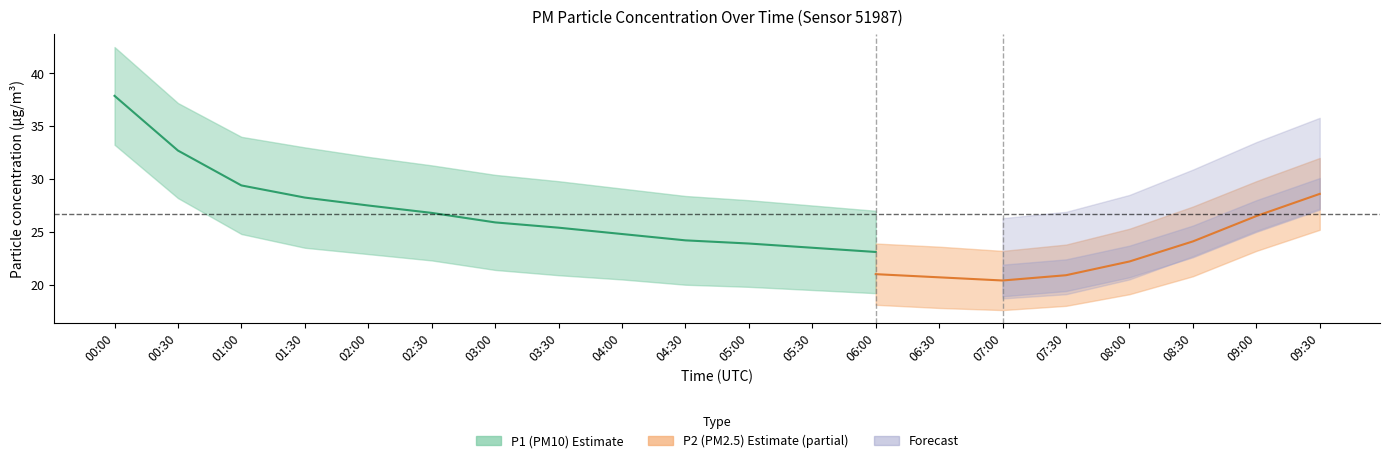

Where is P1 nearest to the value 30?

01:00